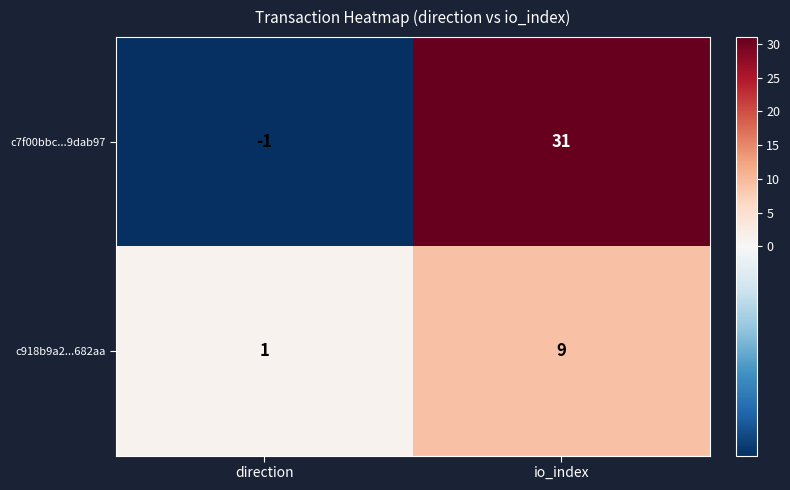

Rank the series by their maximum value, from highest to lowest.

c7f00bbc...9dab97, c918b9a2...682aa